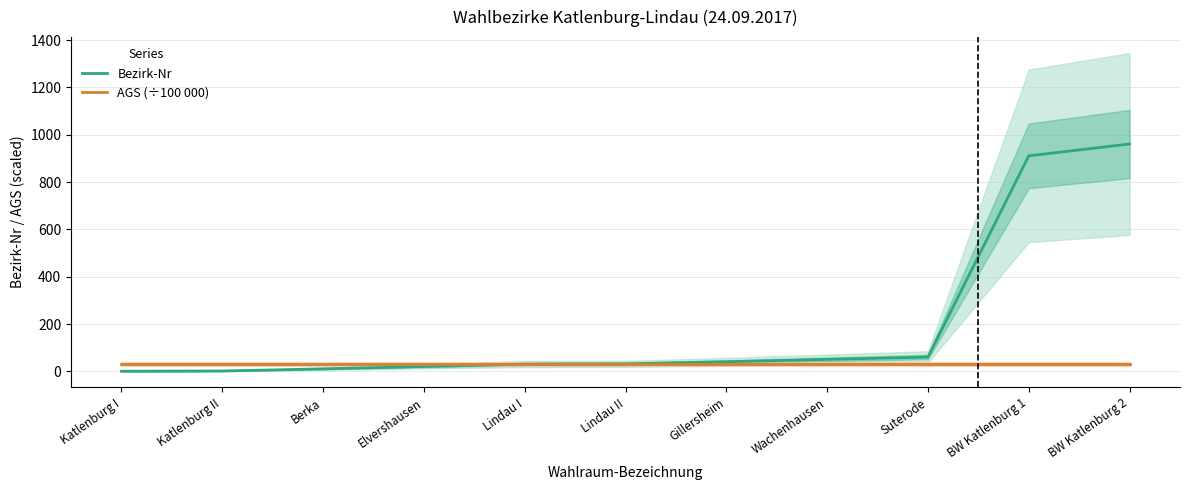

What is the maximum value shown in the chart?

961.0